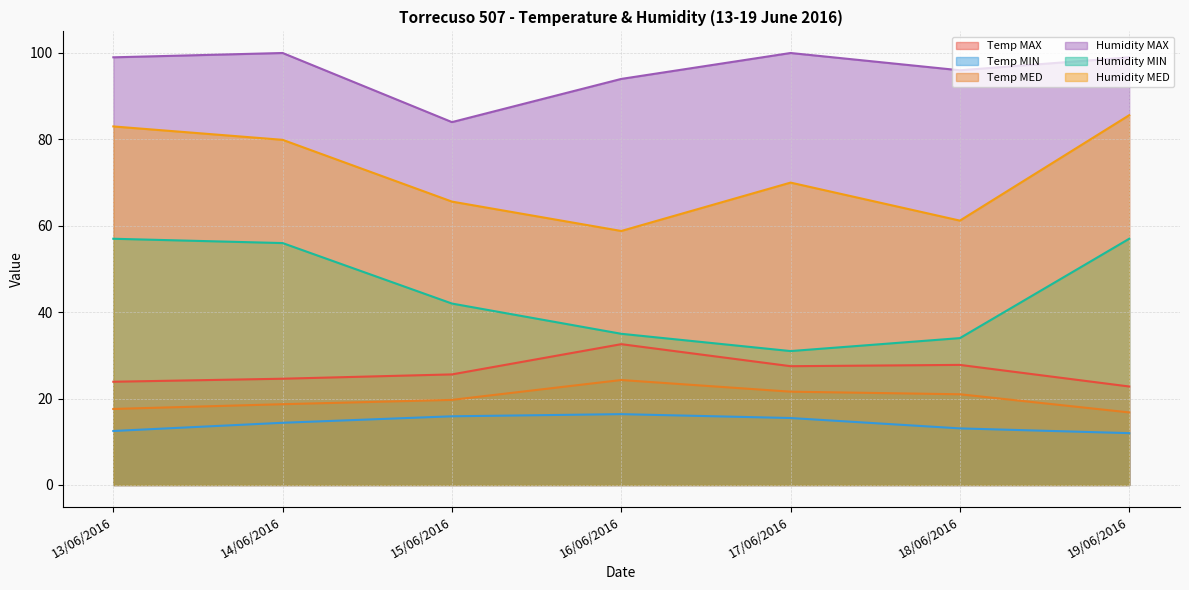

Reading left to right, list all the values displayed in this chart.

Temp MAX: 23.9	24.6	25.6	32.6	27.5	27.8	22.8
Temp MIN: 12.5	14.4	15.9	16.4	15.5	13.1	12.0
Temp MED: 17.6	18.7	19.7	24.3	21.6	21.0	16.8
Humidity MAX: 99.0	100.0	84.0	94.0	100.0	96.0	99.0
Humidity MIN: 57.0	56.0	42.0	35.0	31.0	34.0	57.0
Humidity MED: 83.0	79.9	65.6	58.8	70.0	61.2	85.6